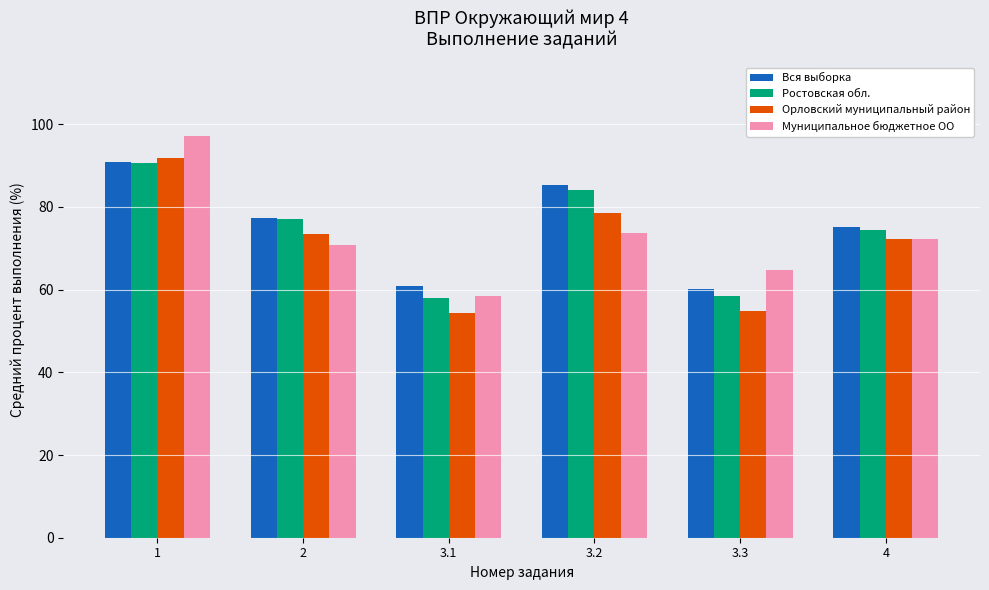

Is the value of Вся выборка at 4 greater than the value of Орловский муниципальный район at 3.2?

No